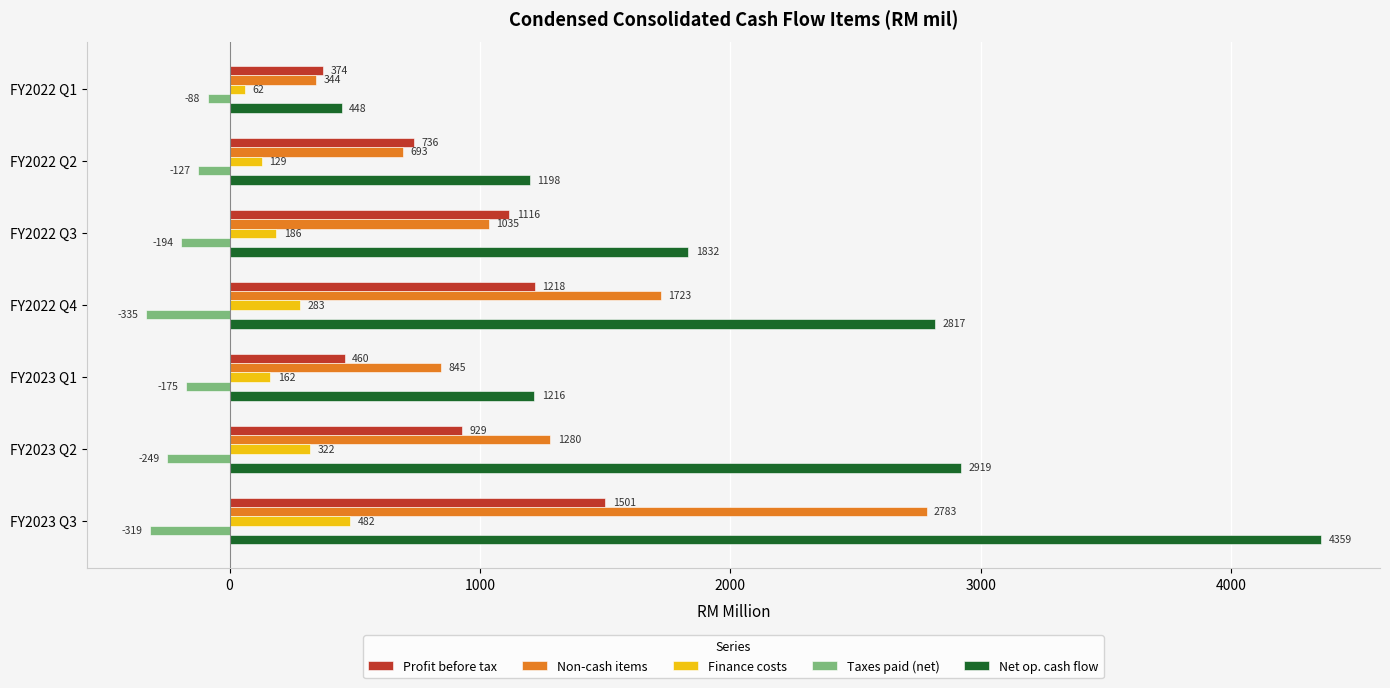

Which series has the largest total across all categories?

Net op. cash flow